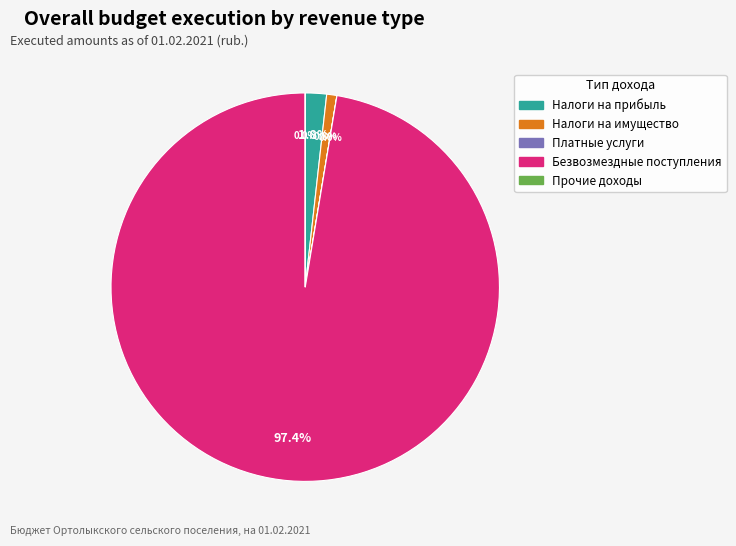

Is there a majority slice in this chart?

Yes